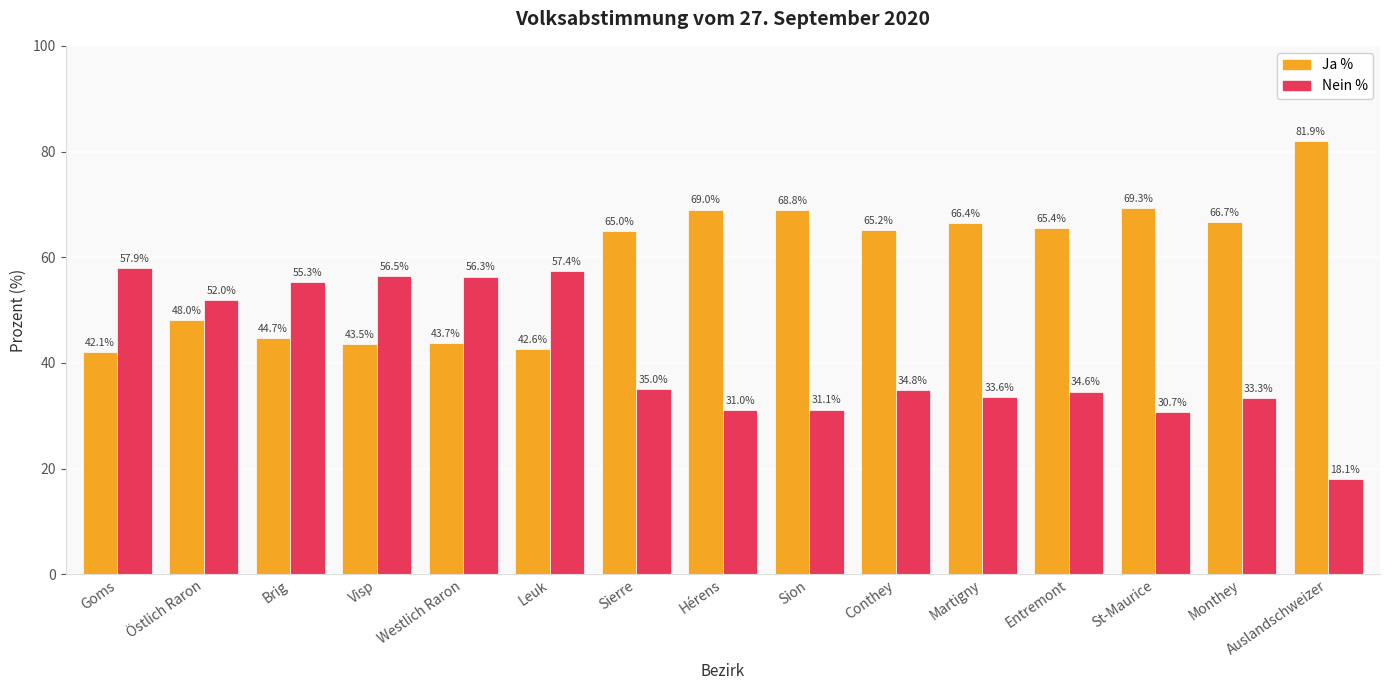

Rank the series by their average value, from lowest to highest.

Nein %, Ja %